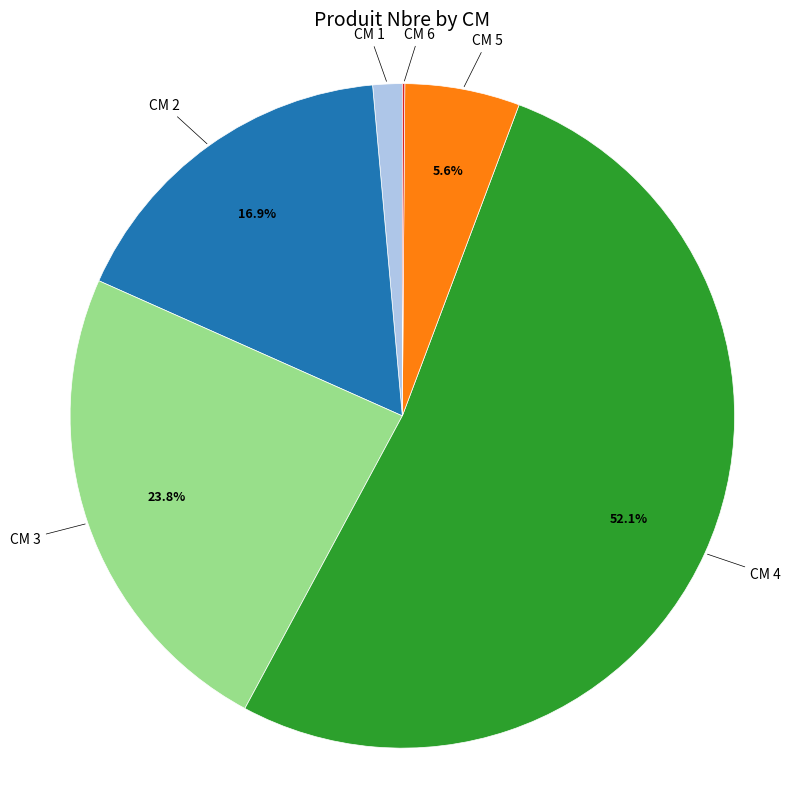

Which category has the biggest portion of the pie?

CM 4